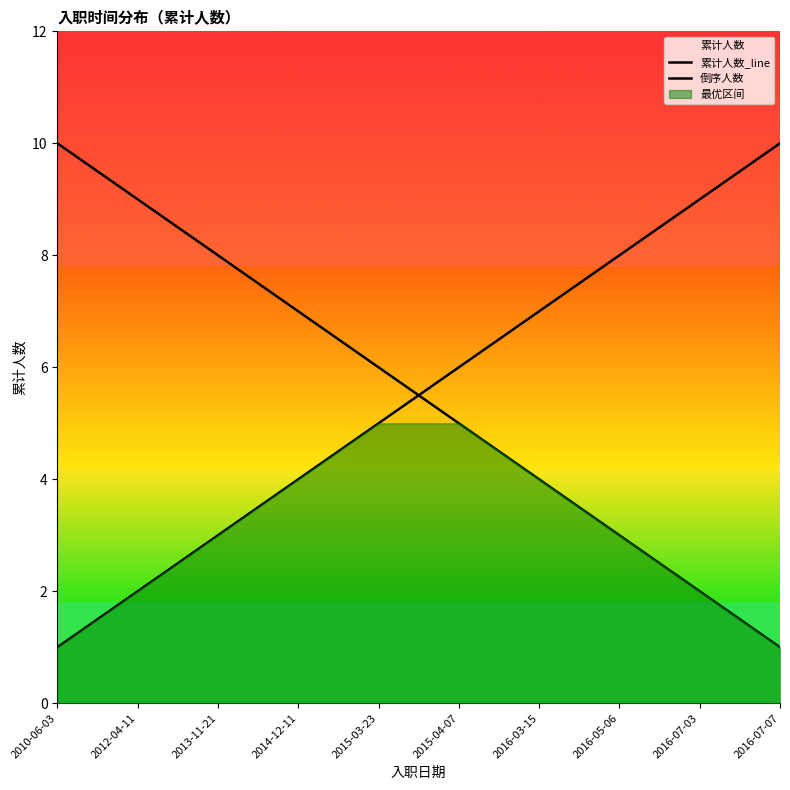

How many 倒序人数 values are between 3 and 8?

6